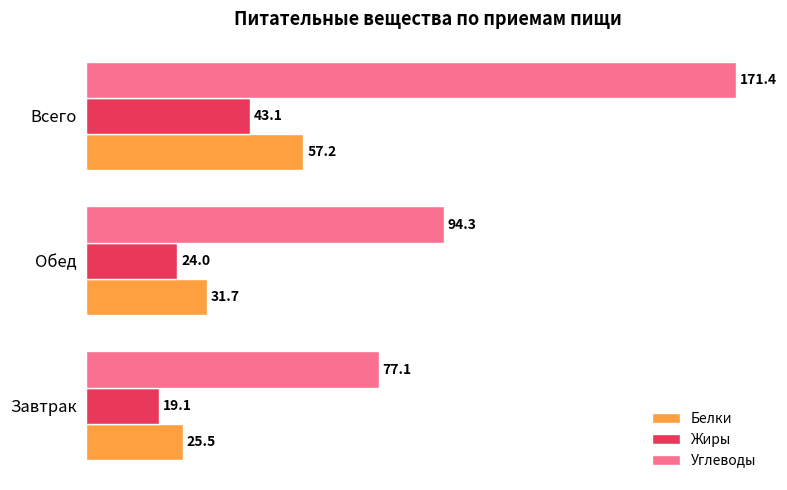

The Углеводы series shows 171.4 at Всего. True or false?

True